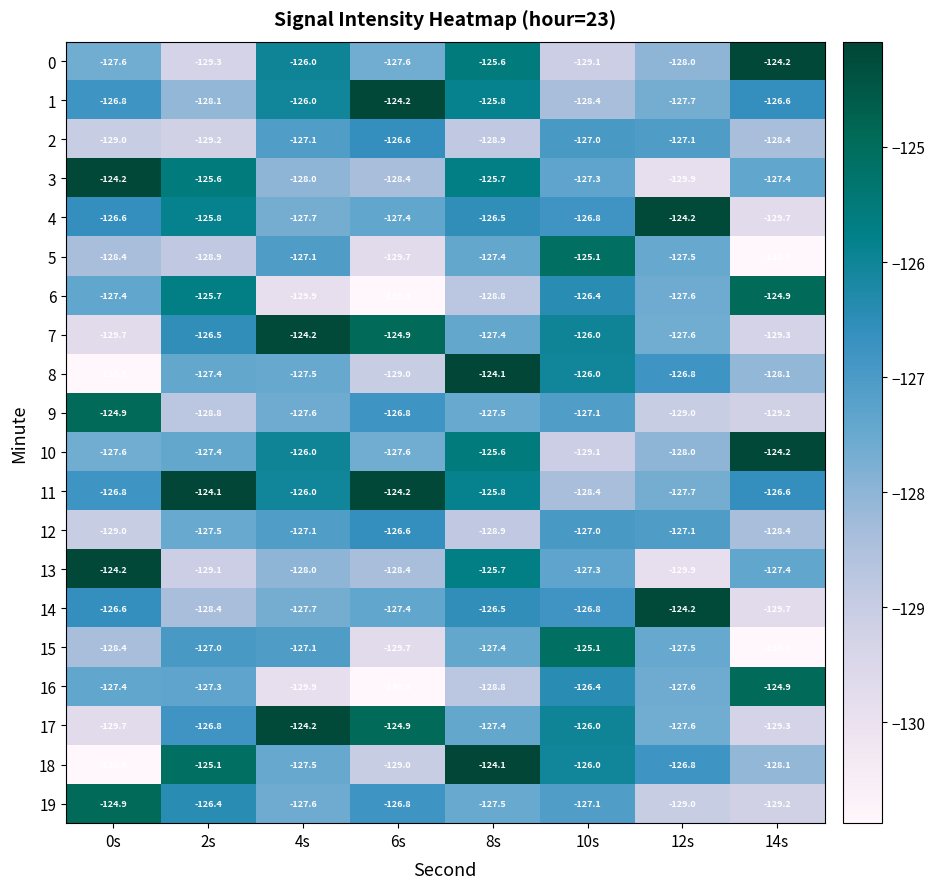

What is the average value of the 12 series?

-127.7